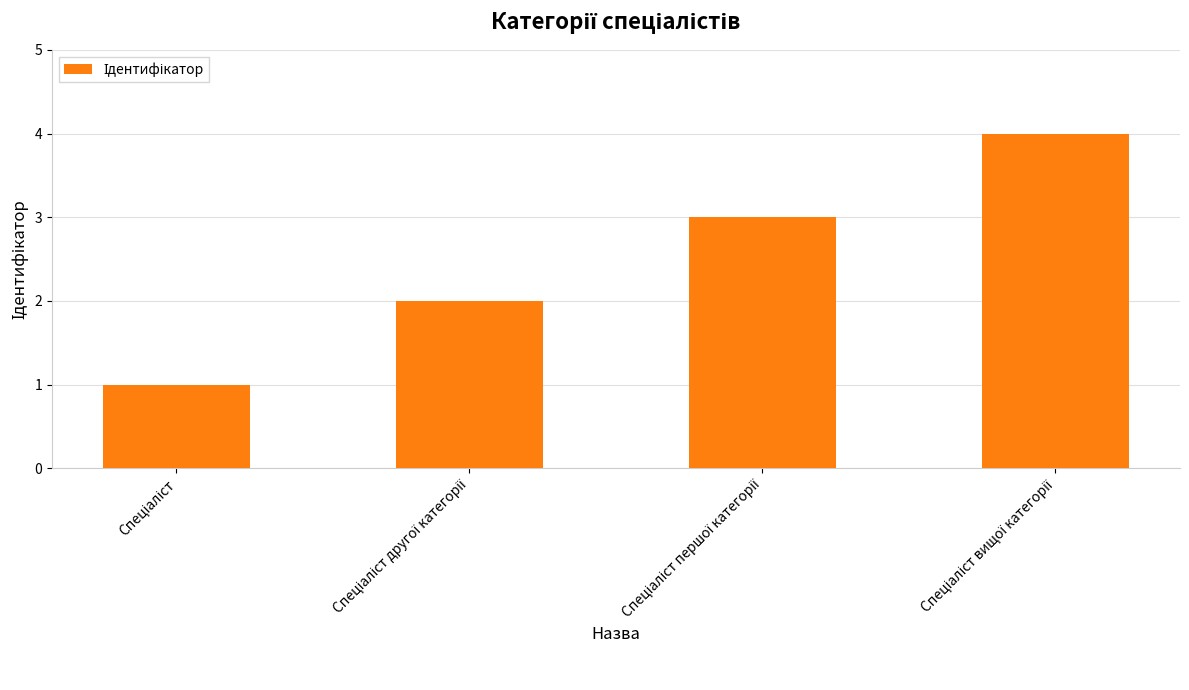

What is the sum of all values?

10